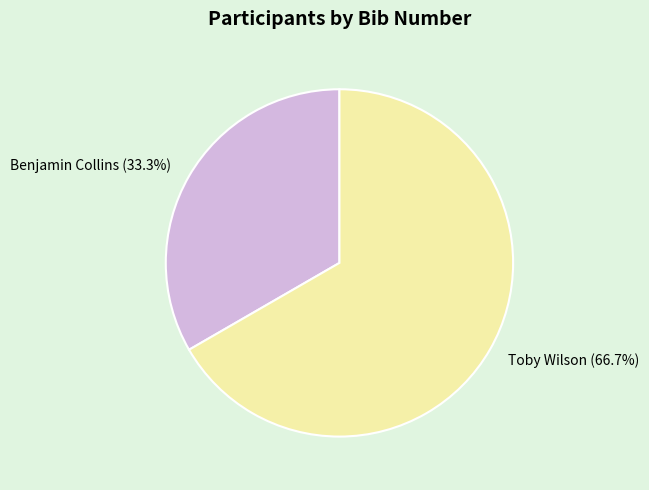

To the nearest percent, what is the combined percentage of Toby Wilson and Benjamin Collins?

100%